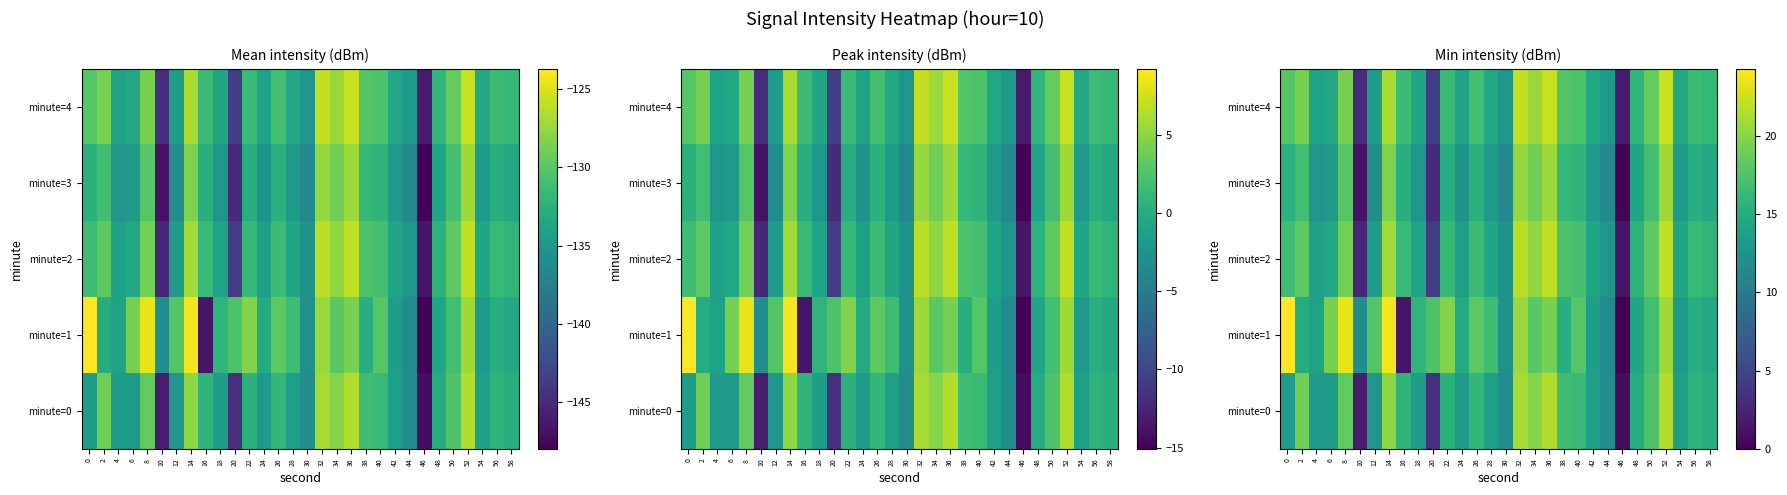

What is the difference between the maximum and second lowest values in the minute=4 series?

19.2